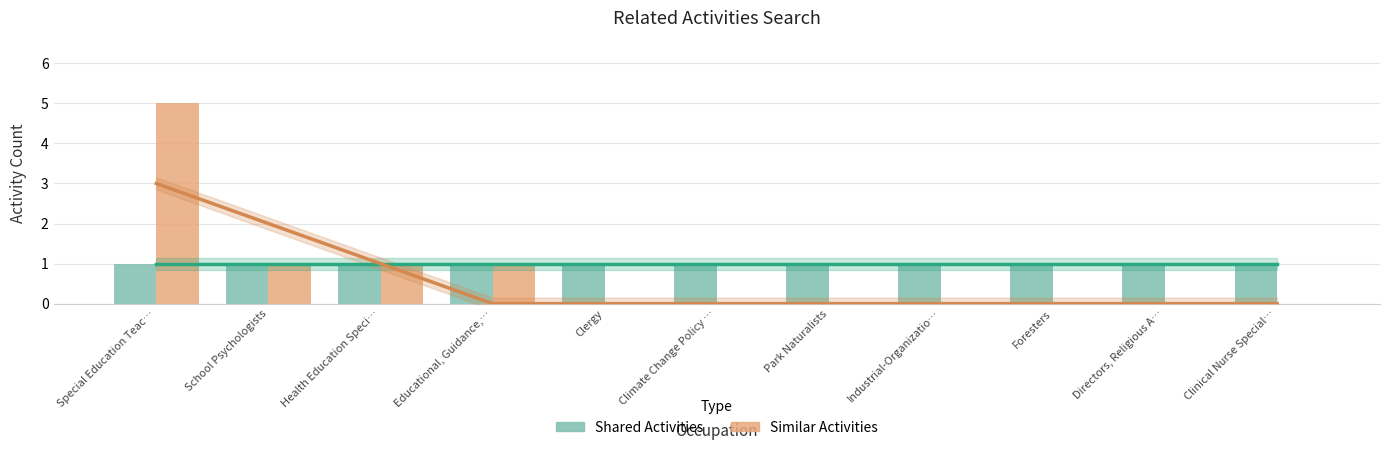

What is the difference between the Similar Activities values at Foresters and Health Education Speci…?

1